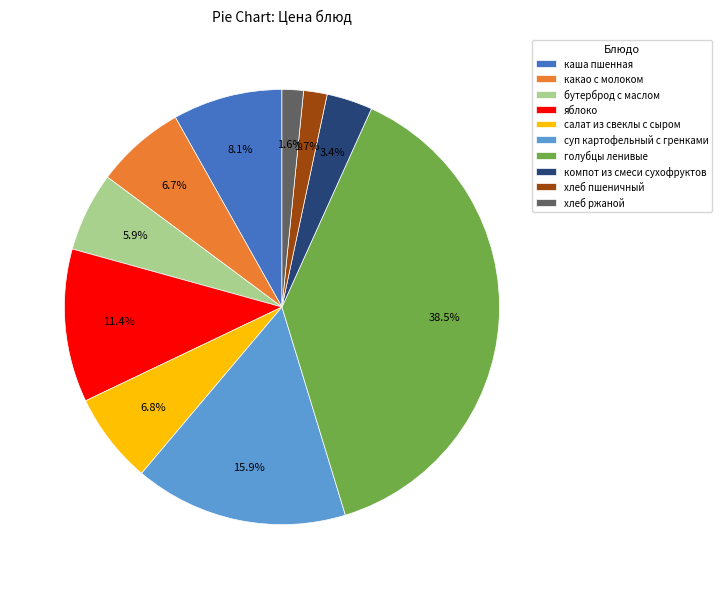

Count the number of slices in the pie.

10